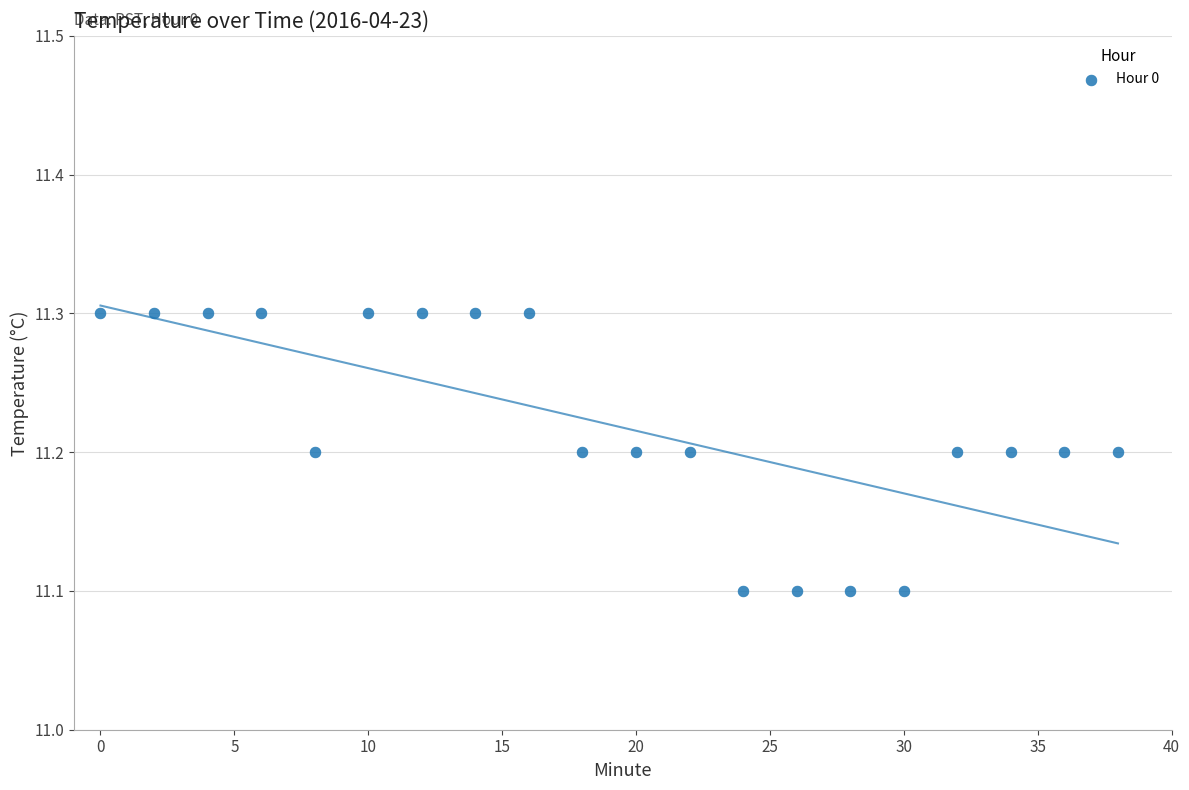

What is the range of X values (max minus min)?

38.0